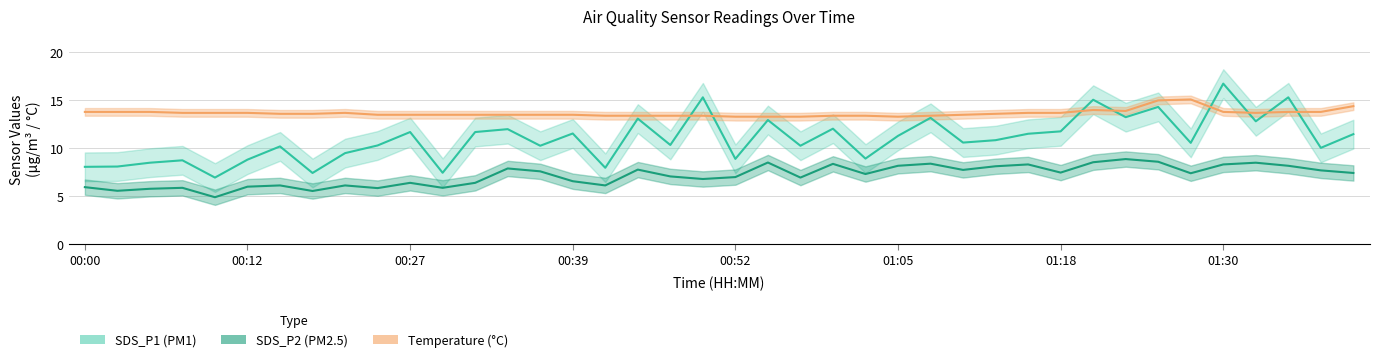

What is the value of the Temp point at the 24th from the left?

13.4